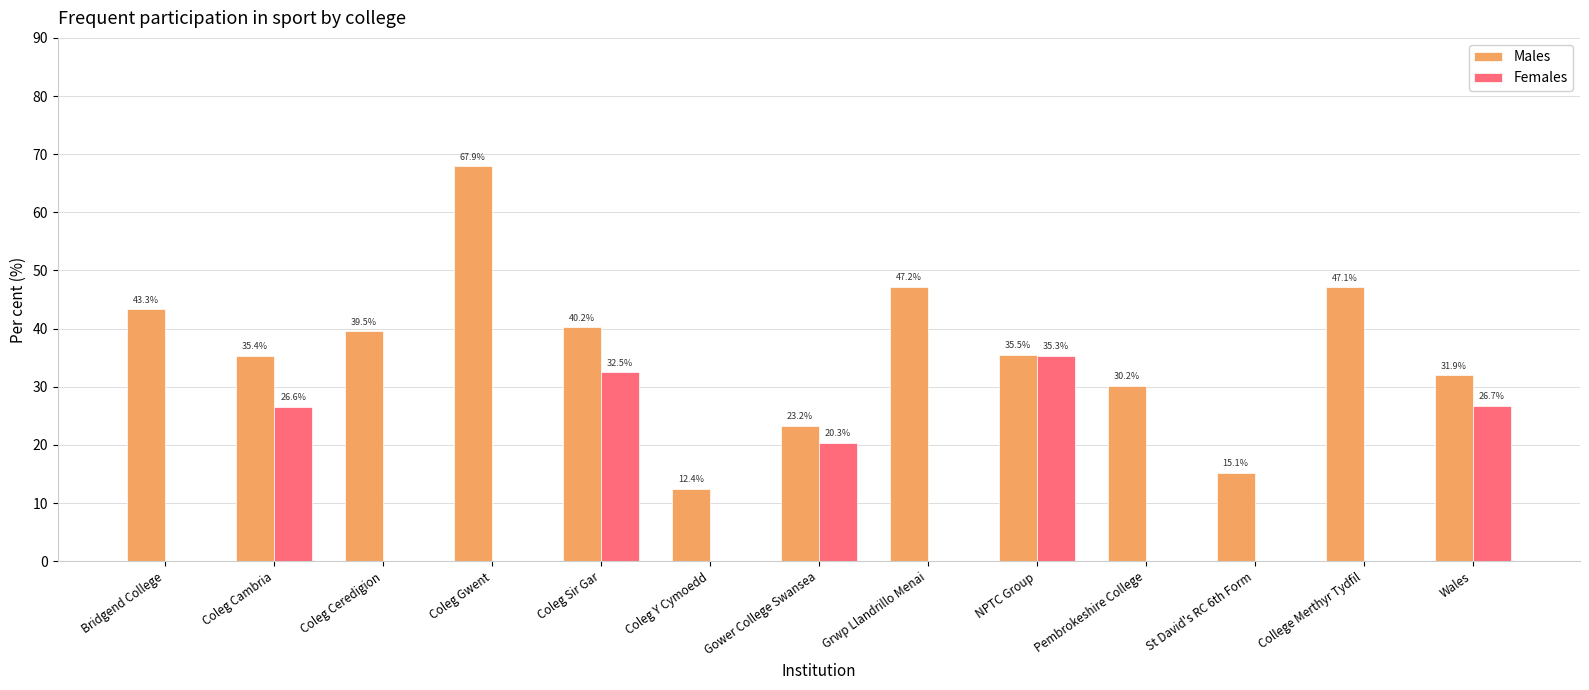

Which series has the largest total across all categories?

Males